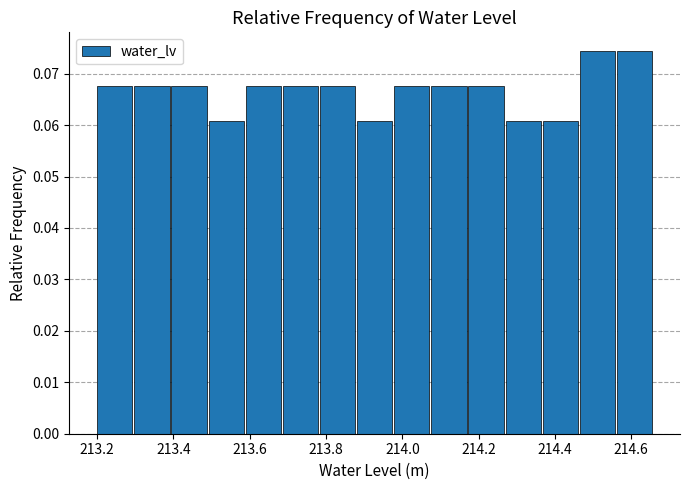

Reading left to right, list every bar in this chart as the range it spans on the x-axis followed by its height. Neither the bar edges nor the heights are printed on the chart, so give them approximately, as read against the axes.

213.20 to 213.30: 0.068
213.30 to 213.40: 0.068
213.40 to 213.50: 0.068
213.50 to 213.58: 0.061
213.58 to 213.68: 0.068
213.68 to 213.78: 0.068
213.78 to 213.88: 0.068
213.88 to 213.98: 0.061
213.98 to 214.08: 0.068
214.08 to 214.18: 0.068
214.18 to 214.28: 0.068
214.28 to 214.36: 0.061
214.36 to 214.46: 0.061
214.46 to 214.56: 0.074
214.56 to 214.66: 0.074